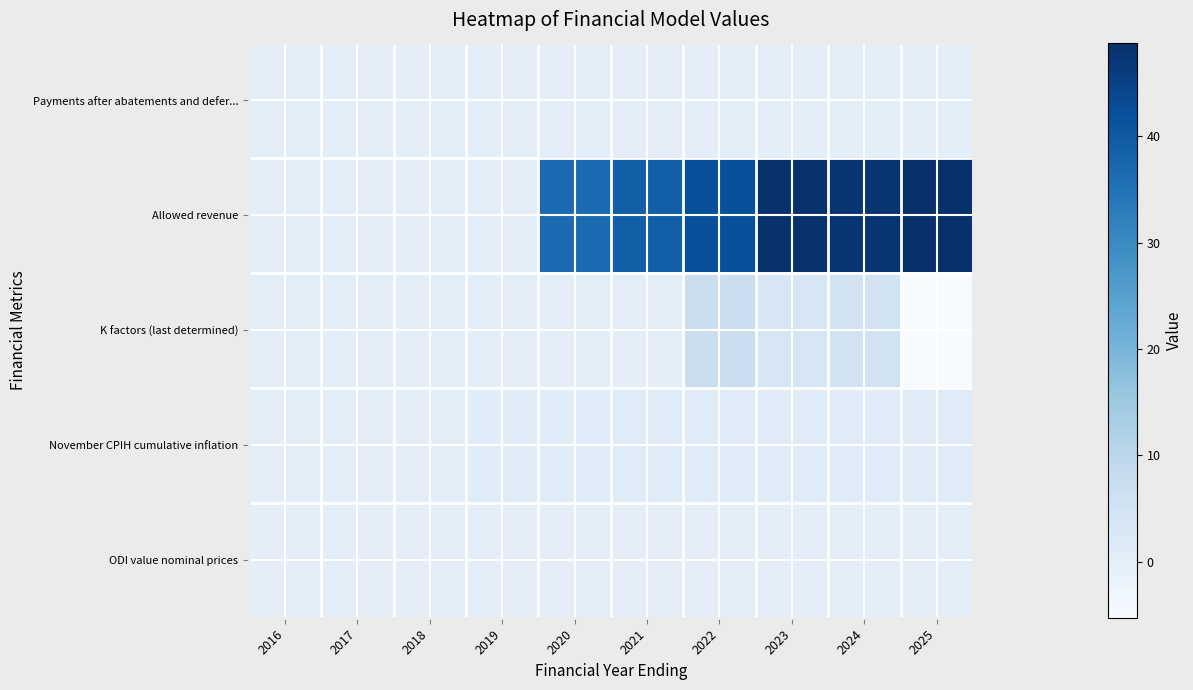

Which category has the lowest value across all series?

2025